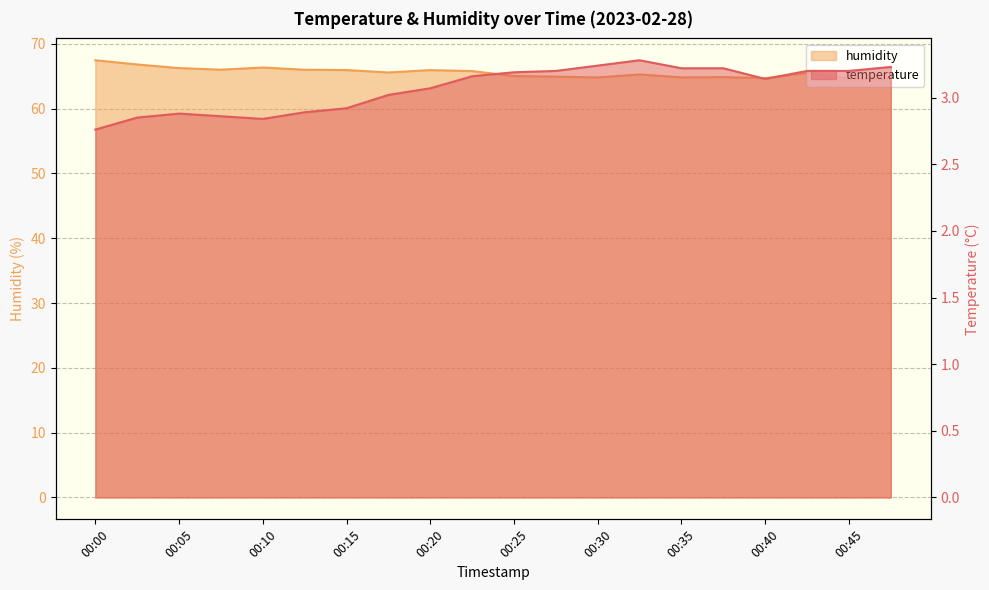

What is the sum of the temperature values at 00:43 and 00:28?

6.4